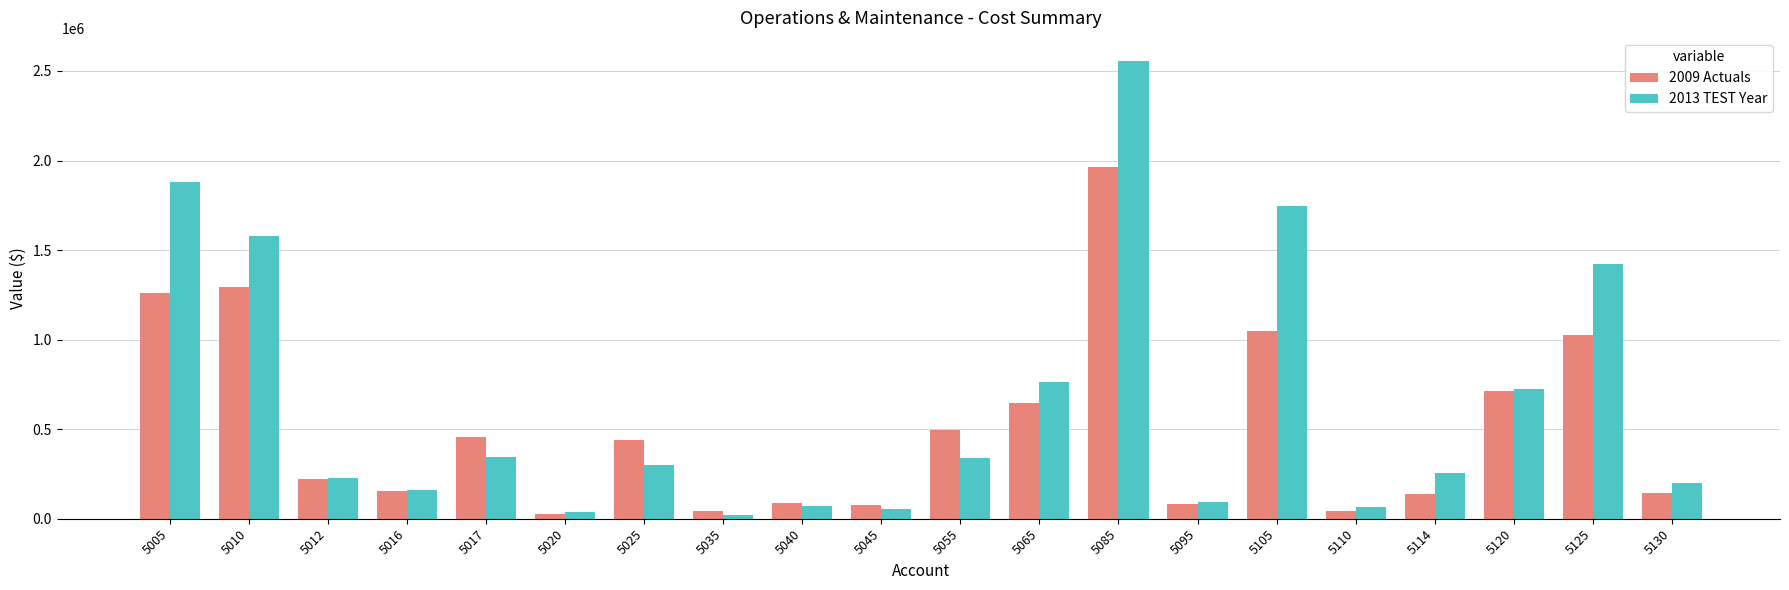

At which label is 2013 TEST Year closest to 1288273?

5125